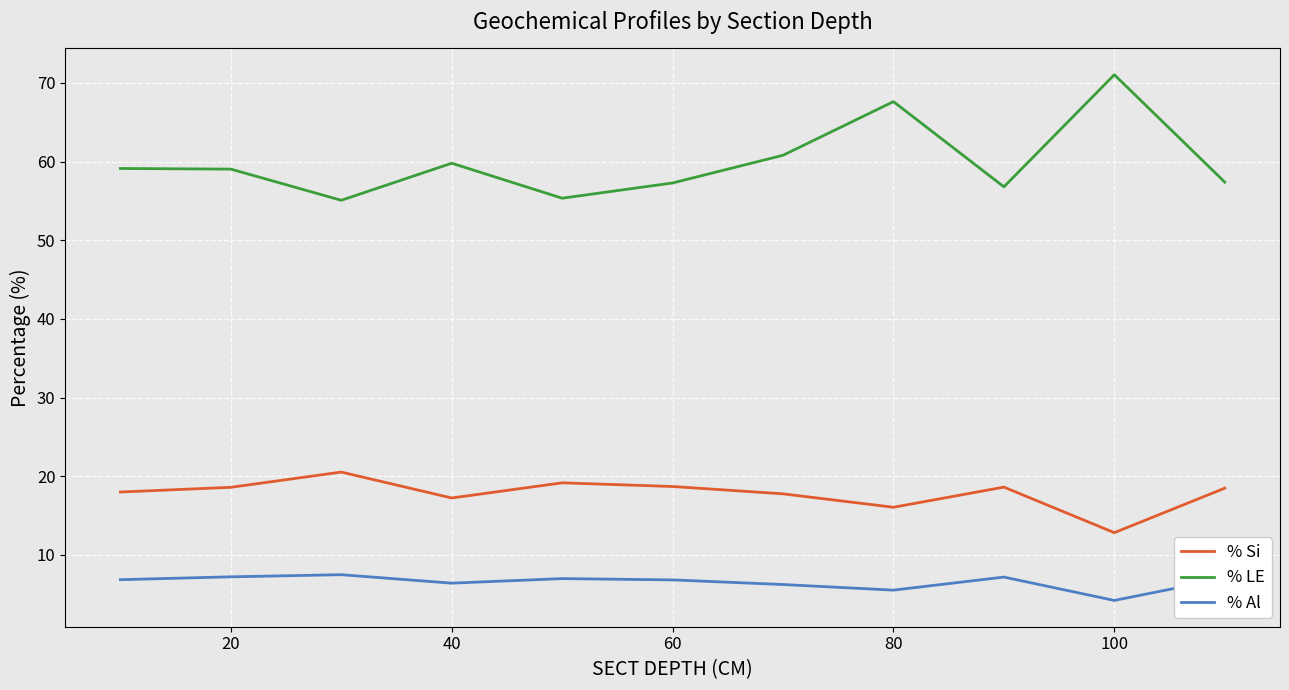

What is the maximum value for % Al?

7.5